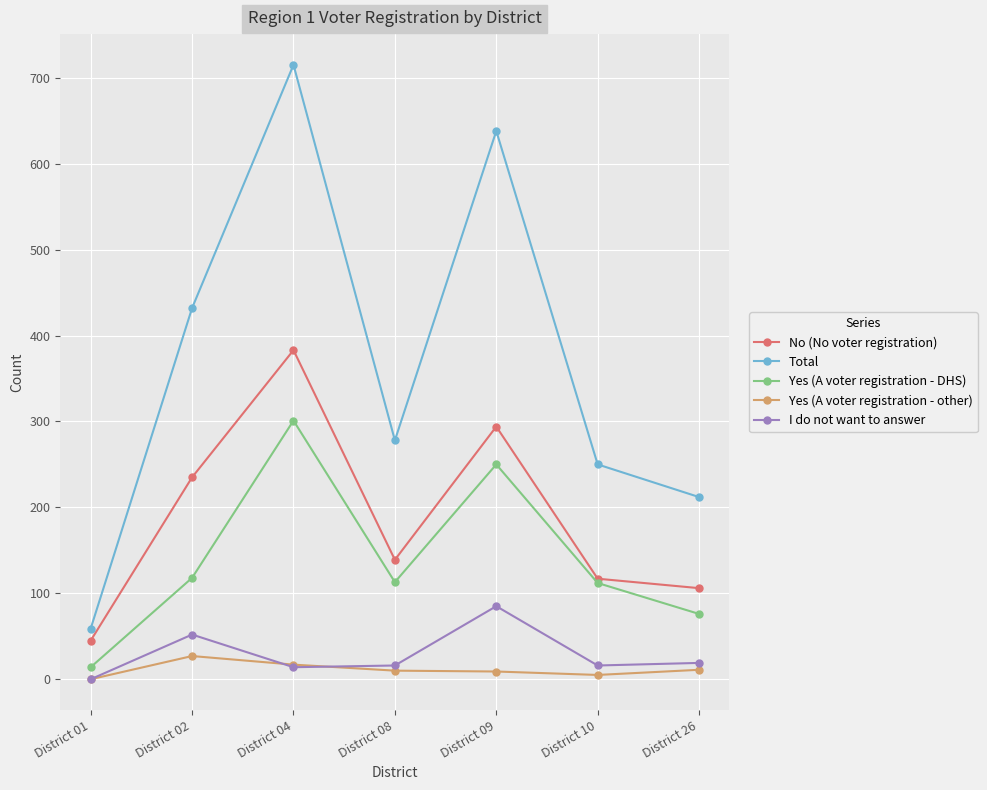

What is the greatest value displayed?

715